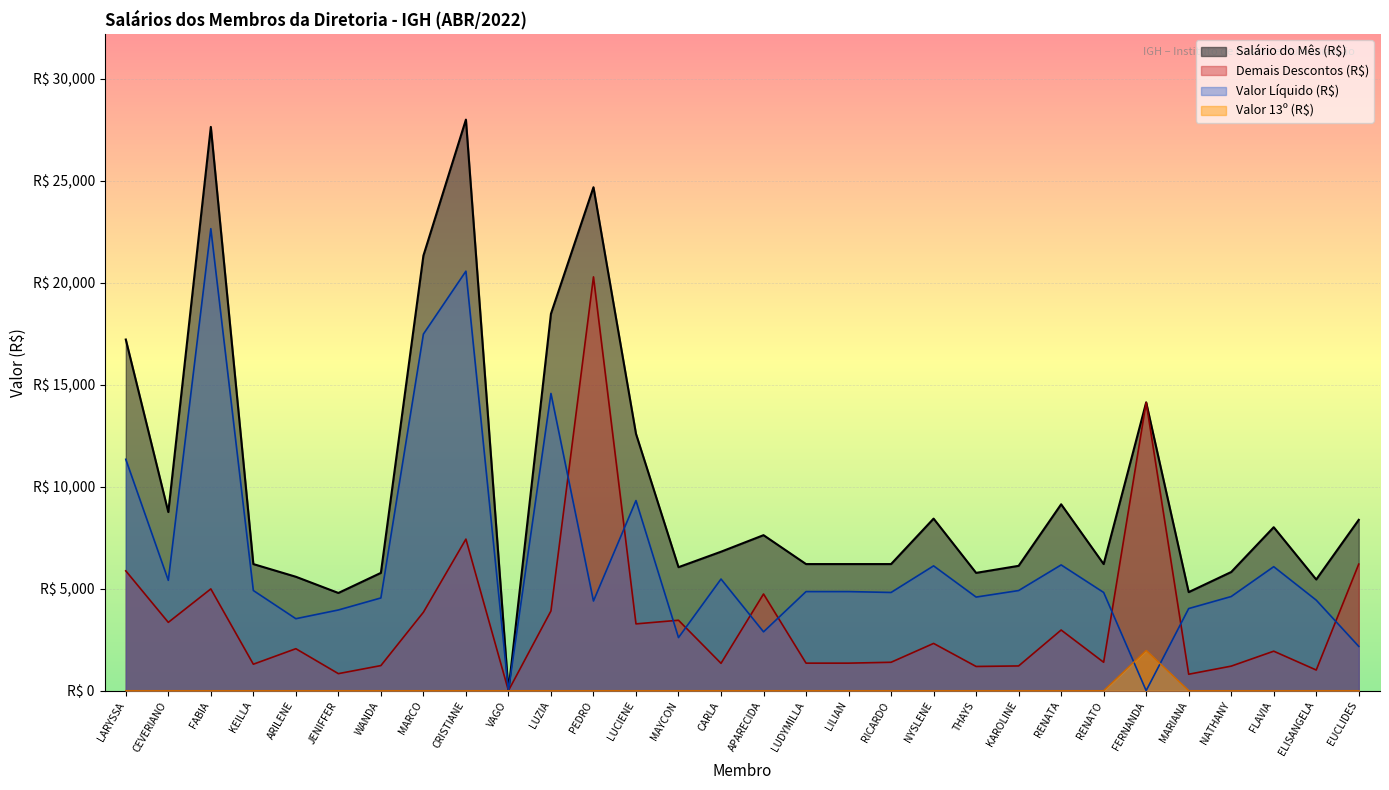

What position from the left is LILIAN?

18